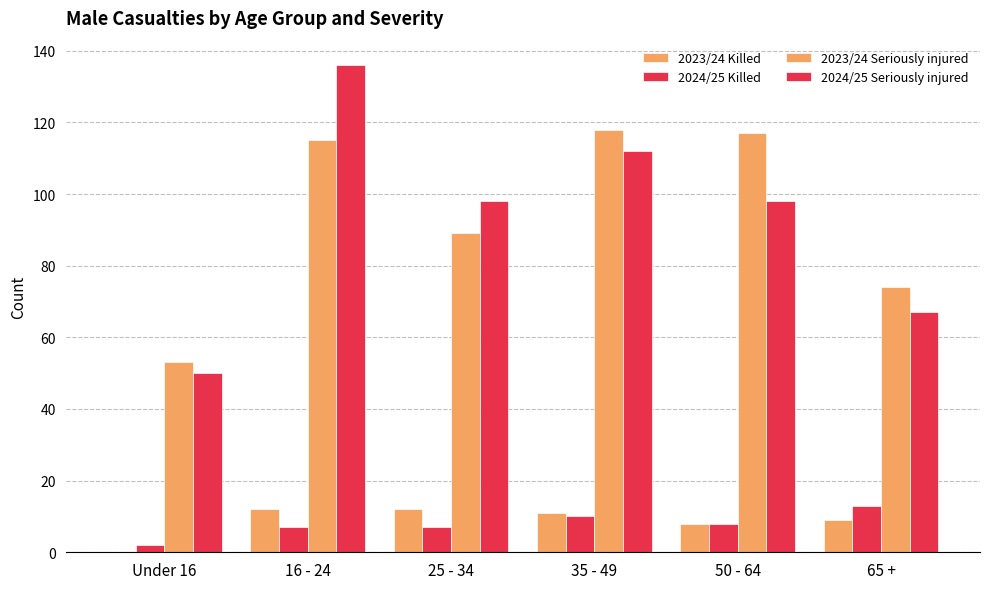

How many groups of bars are there?

6